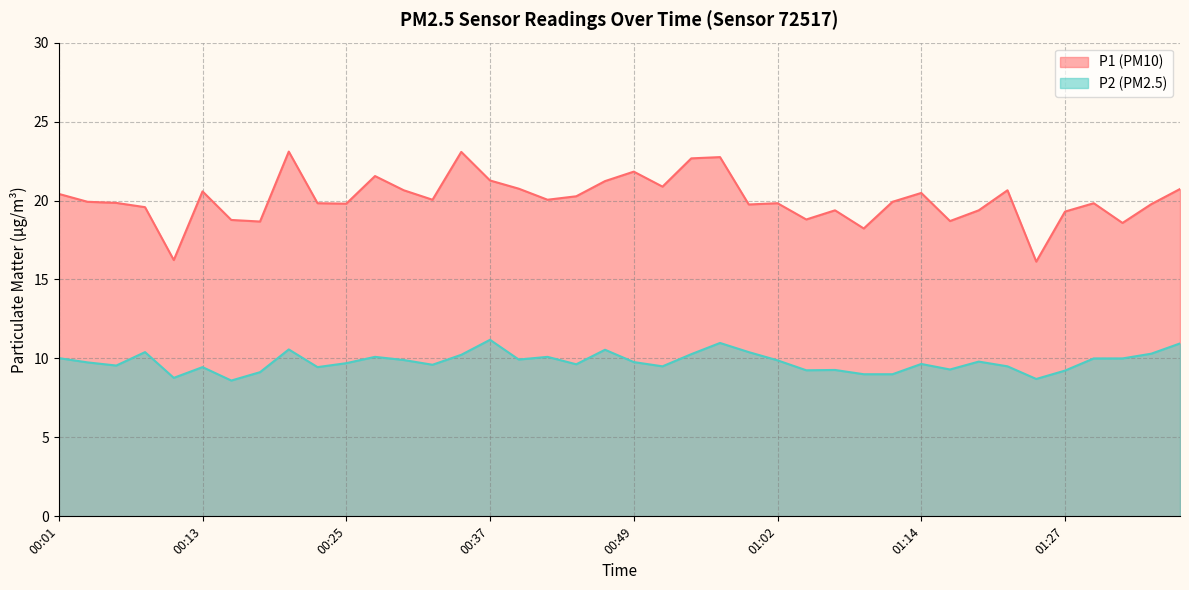

At which category is the sum across all series the highest?

00:57